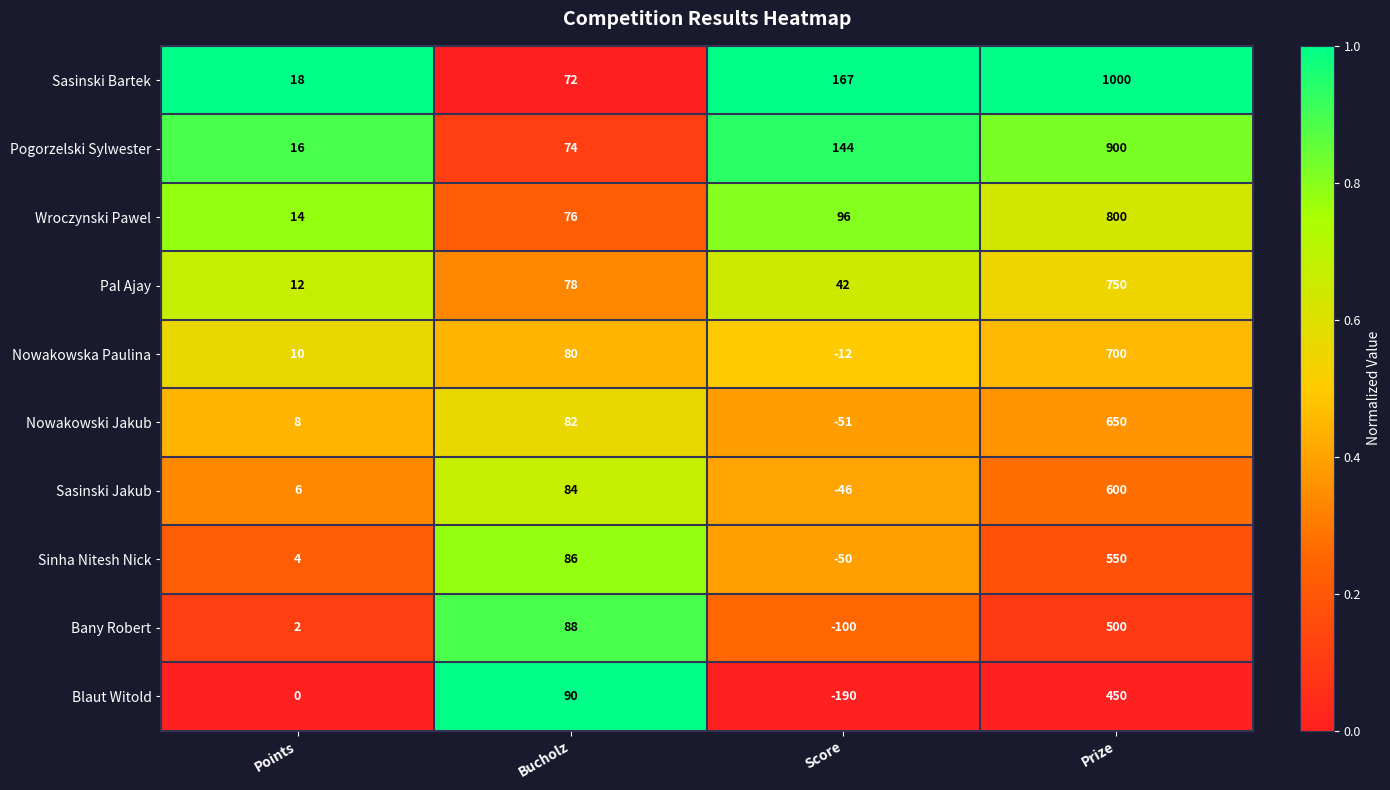

What is the difference between the highest and lowest values at Bucholz?

18